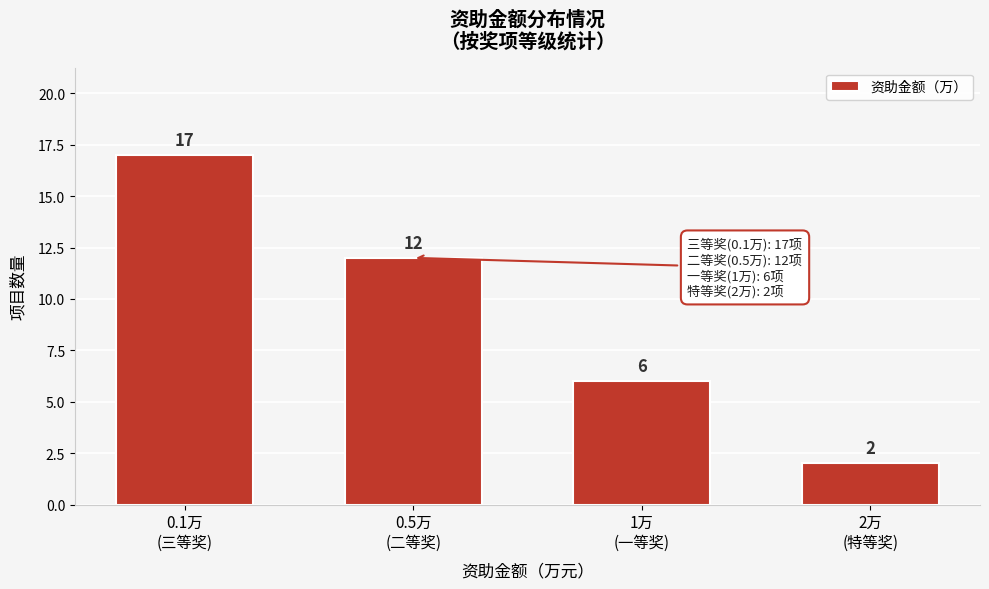

Reading left to right, list all the values displayed in this chart.

17	12	6	2